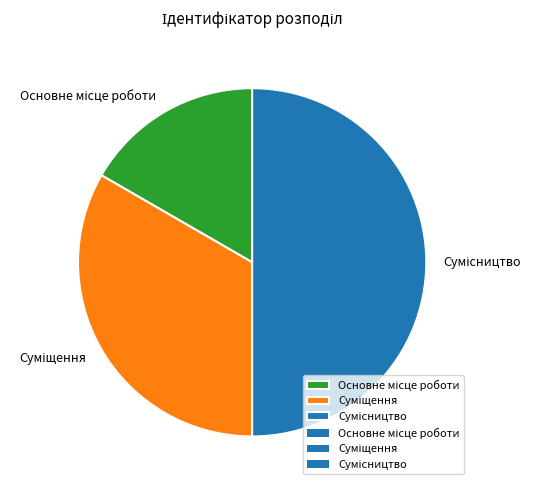

True or false: Суміщення accounts for 33% of the total.

True